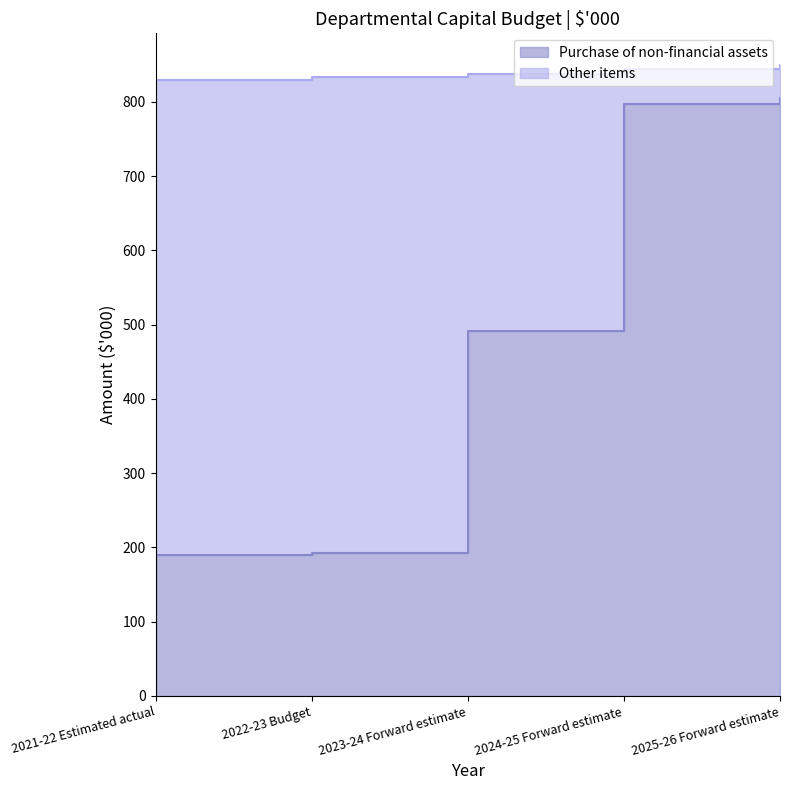

What position from the left is 2025-26 Forward estimate?

5